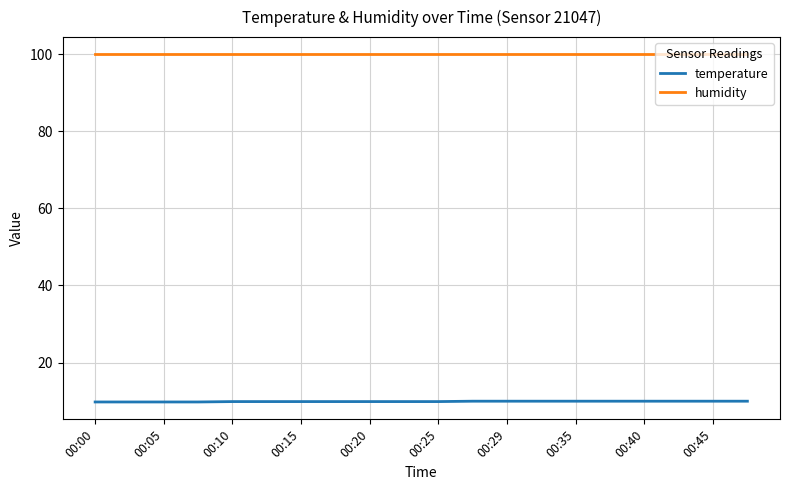

Rank the series by their average value, from highest to lowest.

humidity, temperature